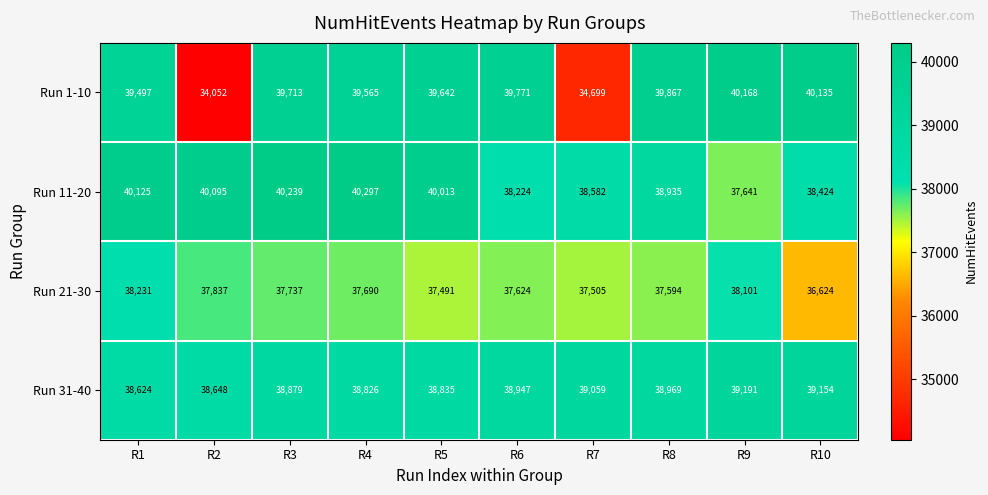

List the series in order of their peak value, highest first.

Run 11-20, Run 1-10, Run 31-40, Run 21-30